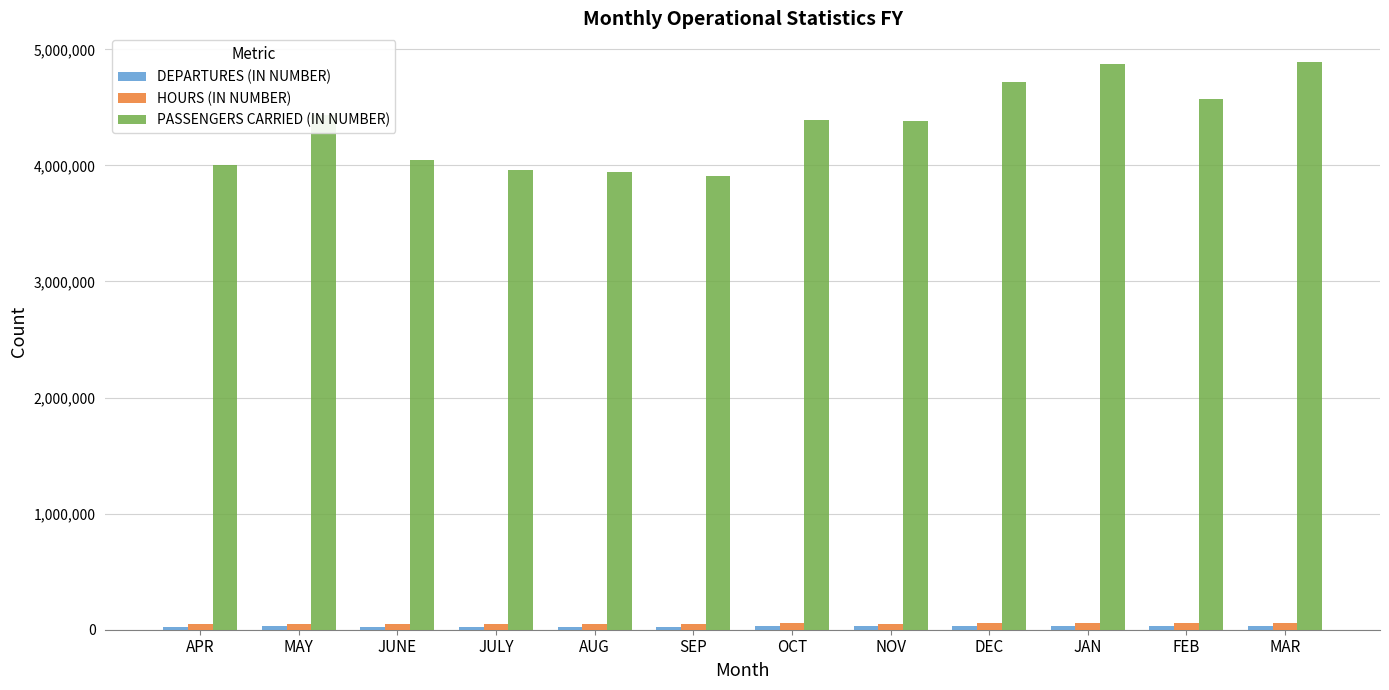

What is the greatest value displayed?

4892897